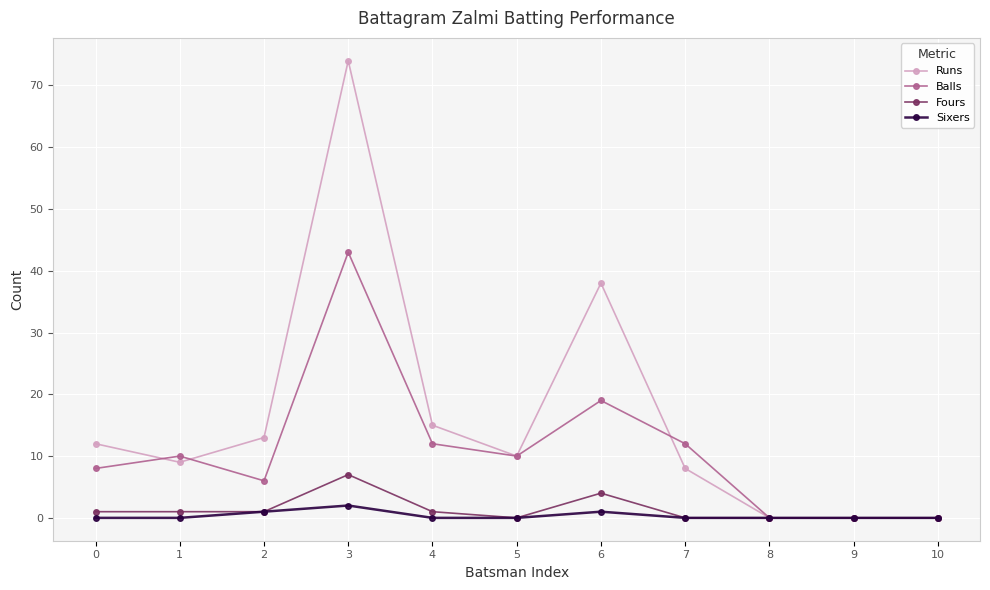

Where is the first local maximum for Runs?

3